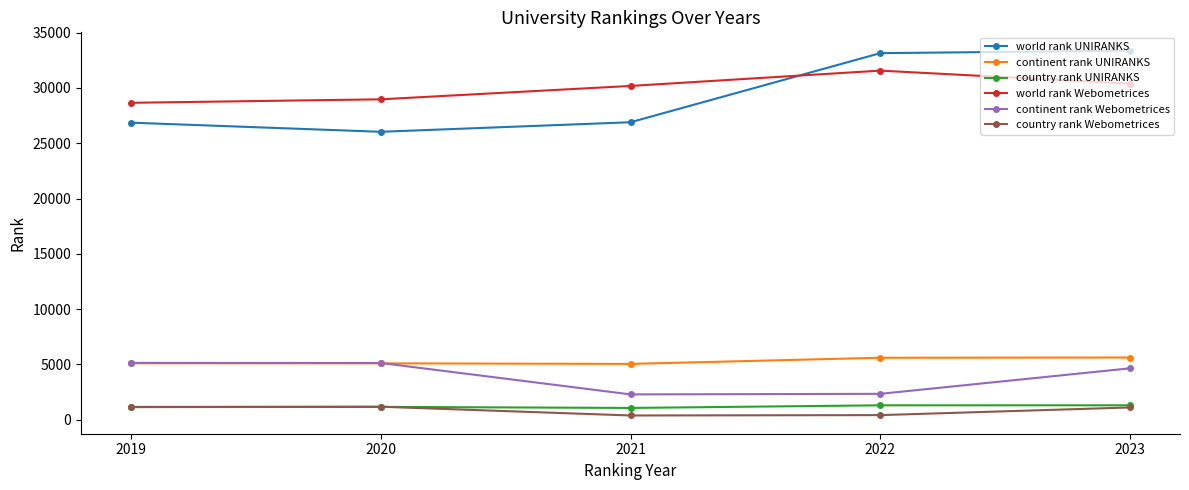

True or false: country rank Webometrices and continent rank UNIRANKS cross at least once.

False